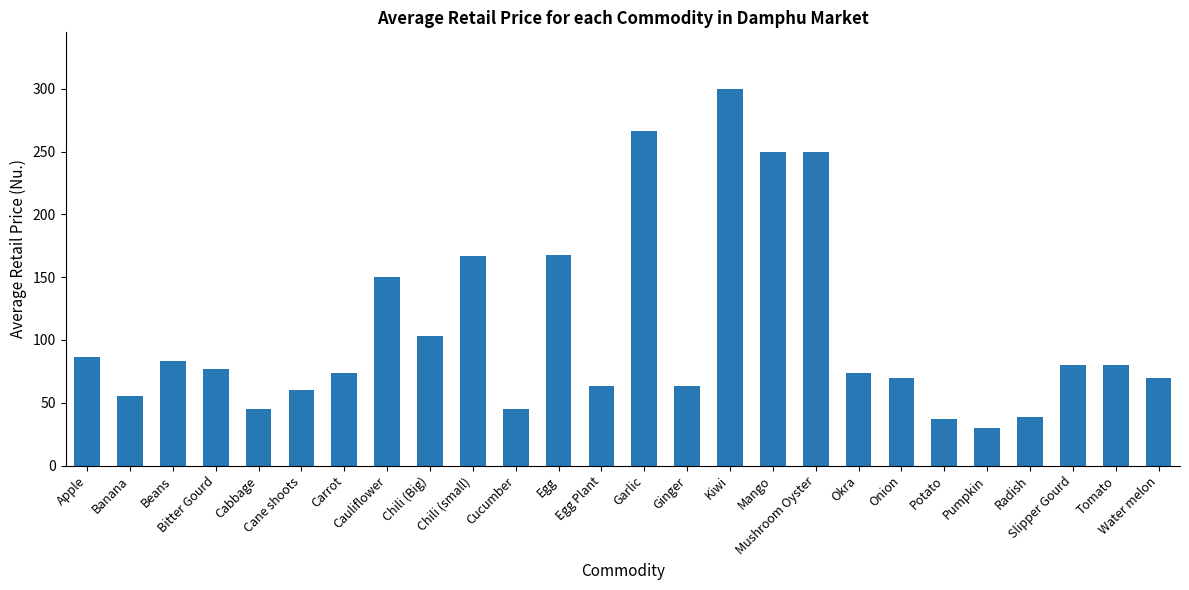

What is the value of the 15th bar from the left?

63.3